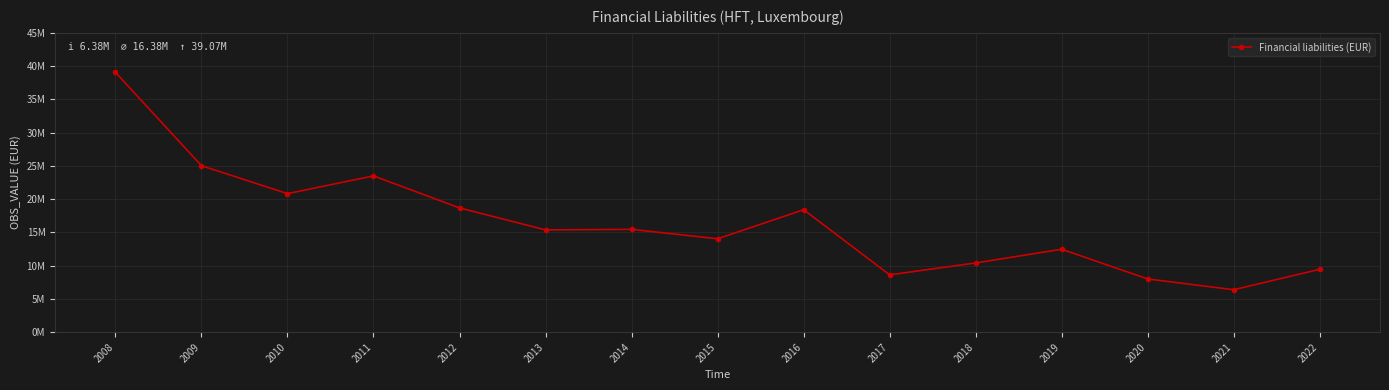

Reading left to right, transcribe all the data shown in this chart.

39068529.0	25030029.7	20828553.0	23497205.0	18679872.0	15380166.0	15459987.0	14042062.0	18410775.0	8620738.0	10408604.0	12466983.0	7998653.0	6381183.0	9458468.0